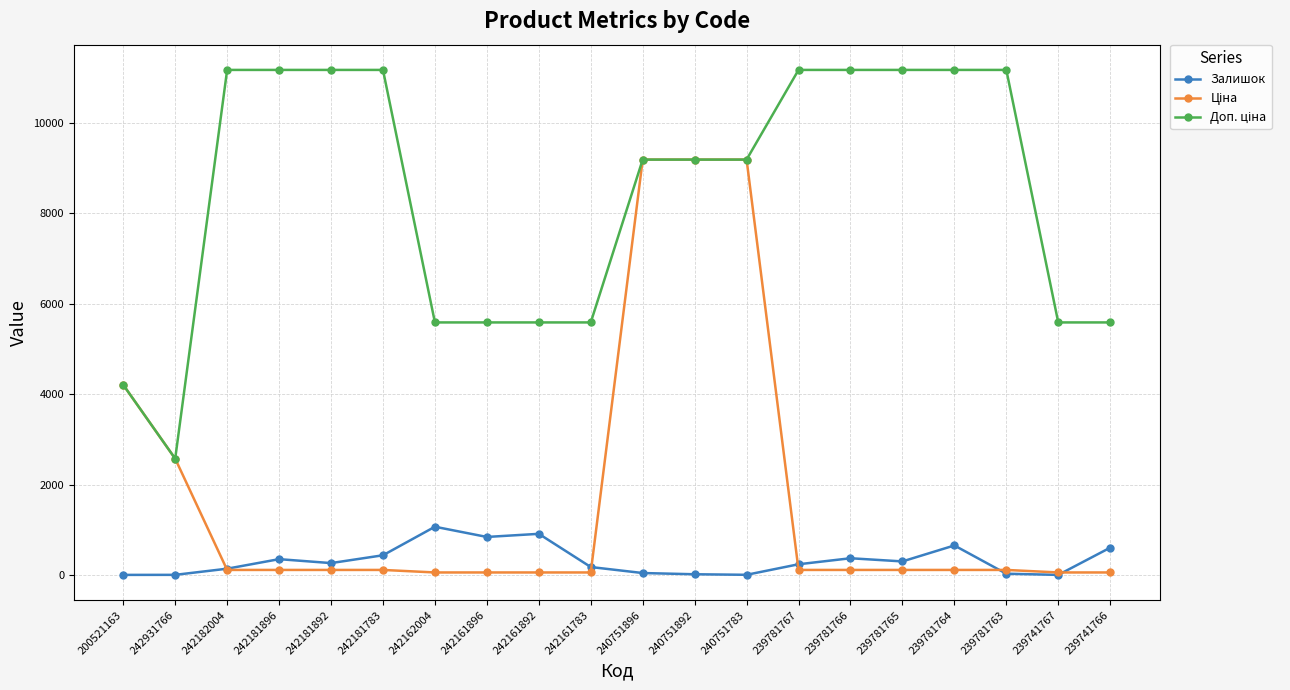

At how many categories does at least one series exceed 5964?

12